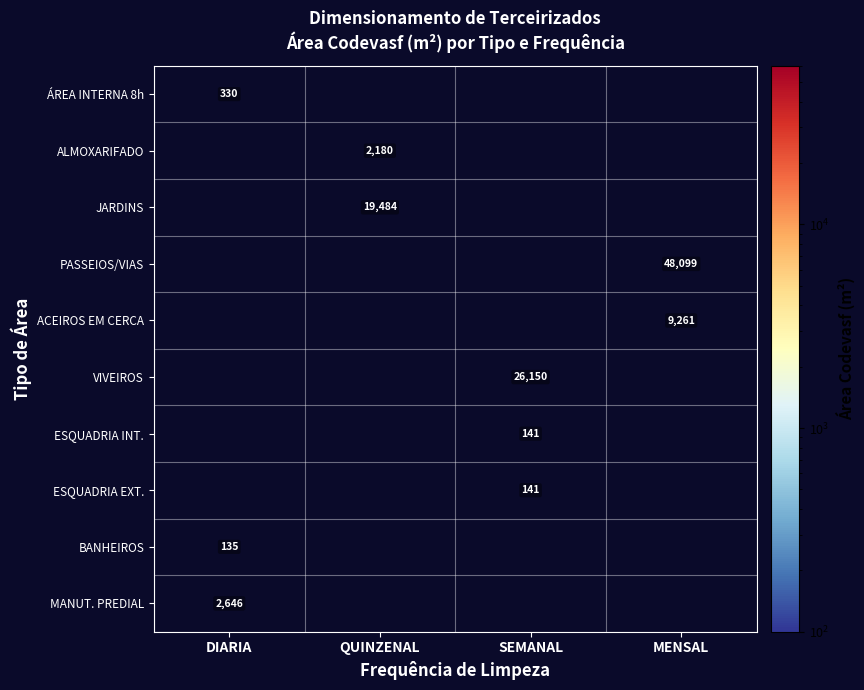

How many positive values does the PASSEIOS/VIAS series have?

1